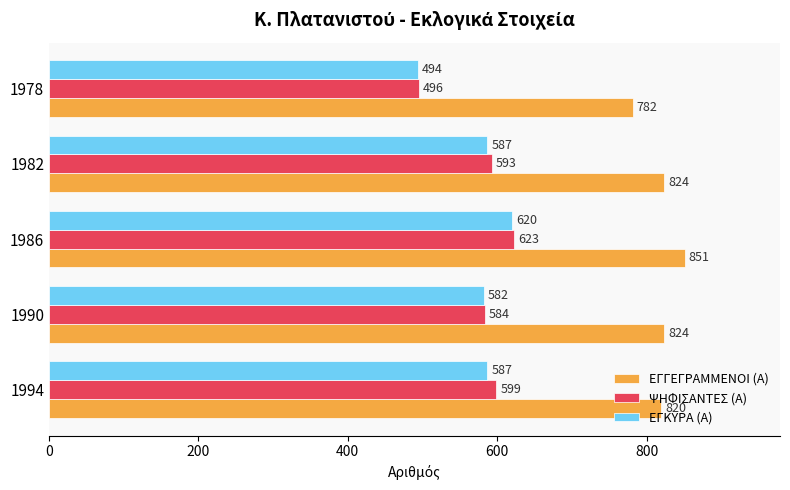

What is the difference between the second highest and minimum values in the ΕΓΓΕΓΡΑΜΜΕΝΟΙ (Α) series?

42